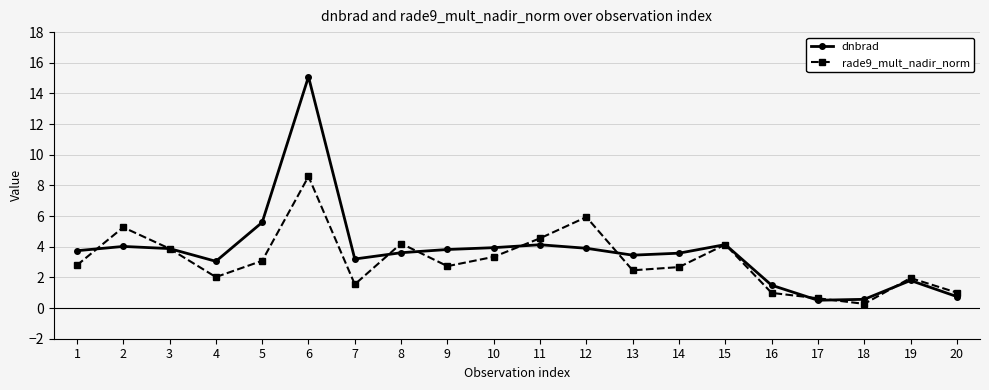

List the series in order of their peak value, lowest first.

rade9_mult_nadir_norm, dnbrad